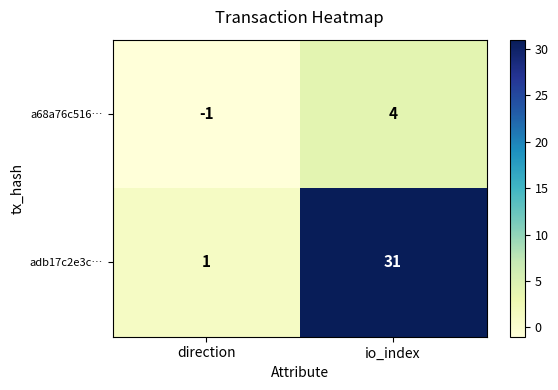

At which label is a68a76c516… closest to 1?

direction